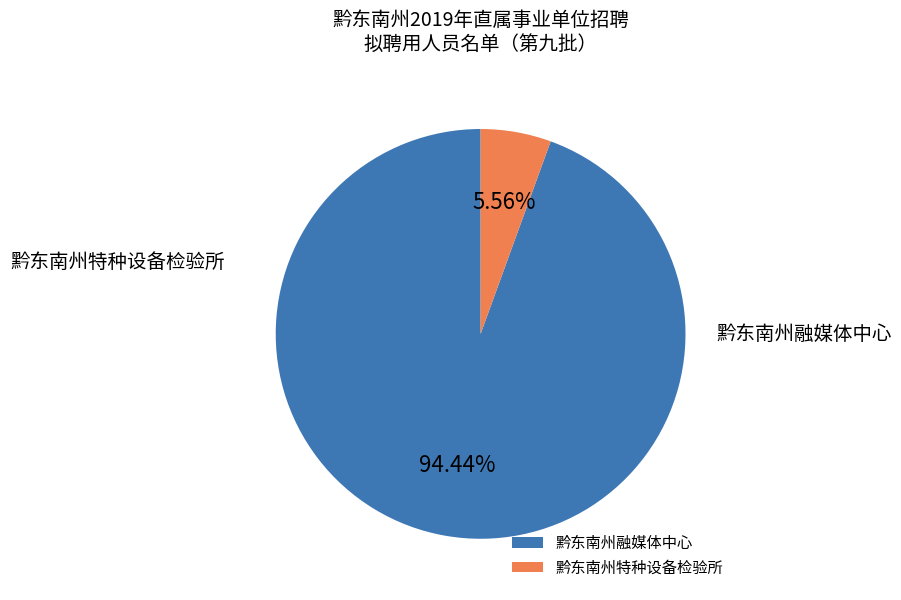

Is there a majority slice in this chart?

Yes